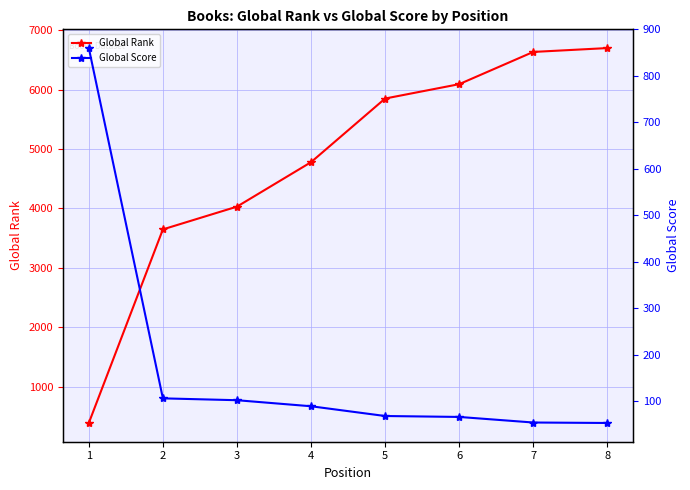

Reading left to right, transcribe all the data shown in this chart.

Global Rank: 387	3648	4031	4780	5852	6094	6637	6702
Global Score: 860	106	102	89	68	66	54	53